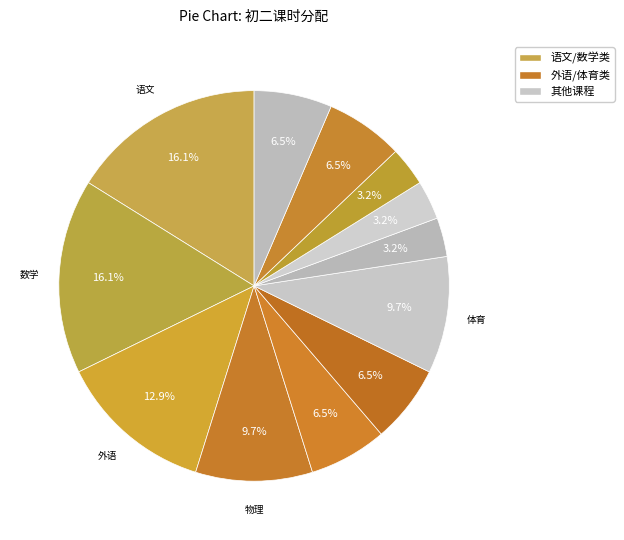

Rank the categories by value from lowest to highest.

音乐, 美术, 信技, 政治, 历史, 生物, 地理, 物理, 体育, 外语, 语文, 数学